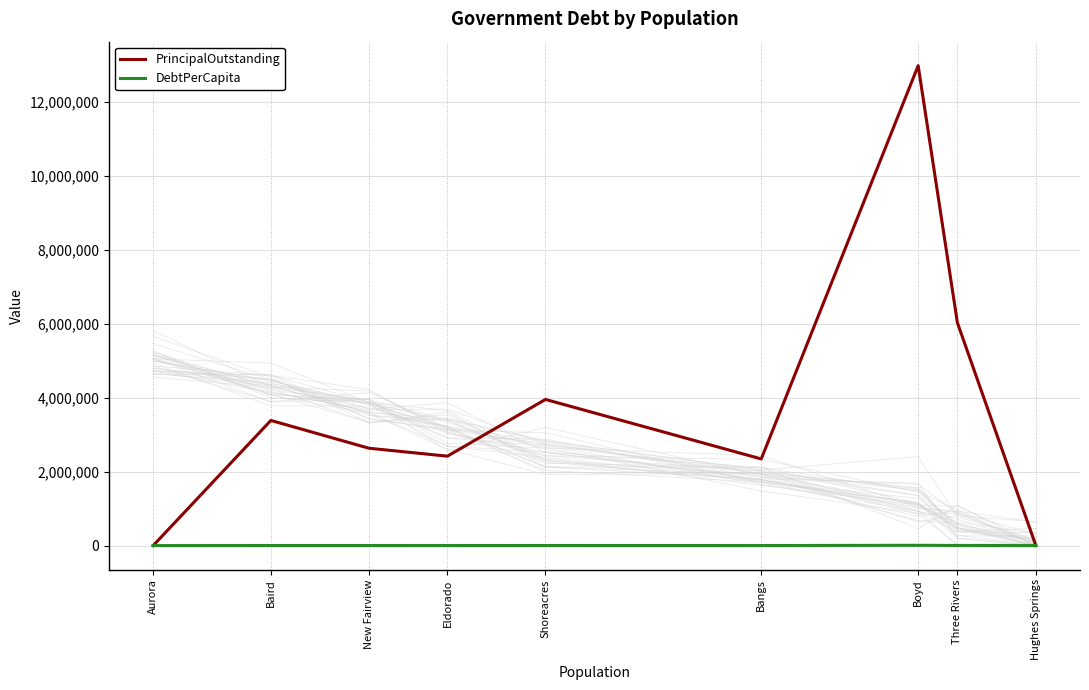

Is the value of PrincipalOutstanding at Three Rivers greater than the value of DebtPerCapita at Boyd?

Yes